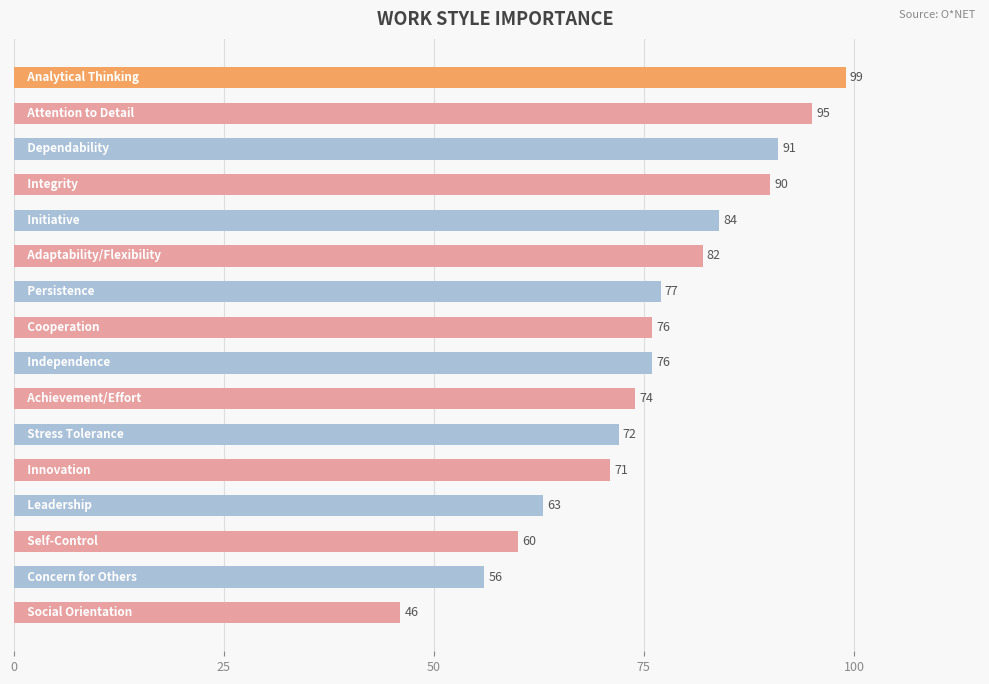

What is the difference between the maximum and minimum values?

53